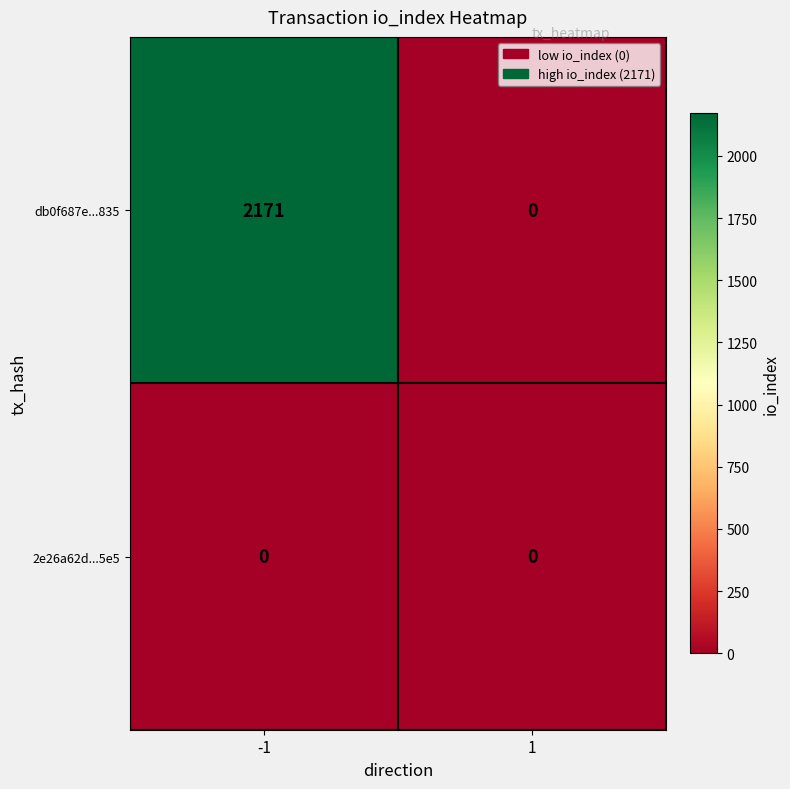

Reading left to right, list all the values displayed in this chart.

db0f687e...835: 2171	0
2e26a62d...5e5: 0	0